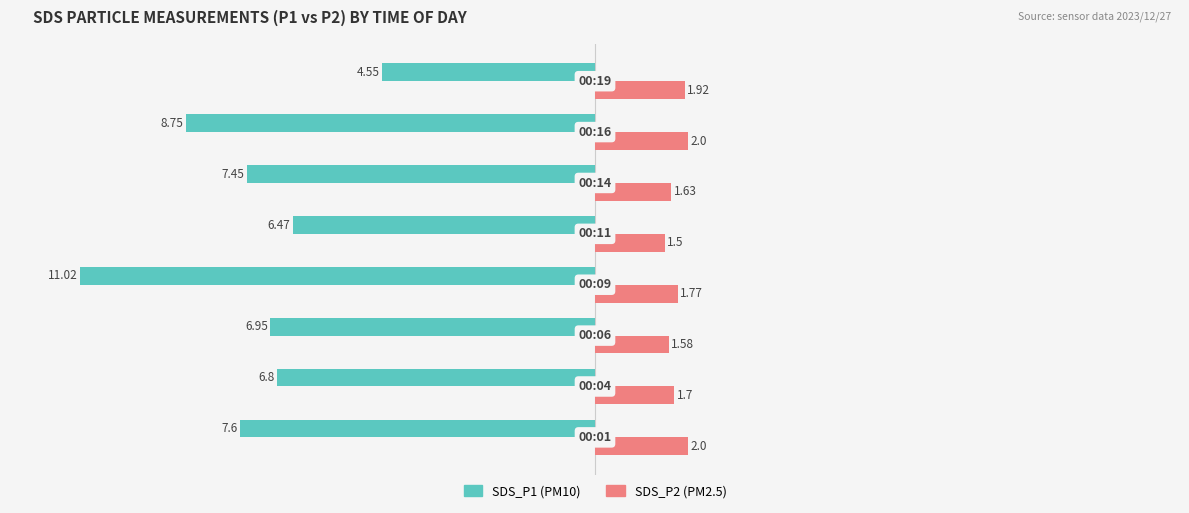

How many categories are shown in the chart?

8